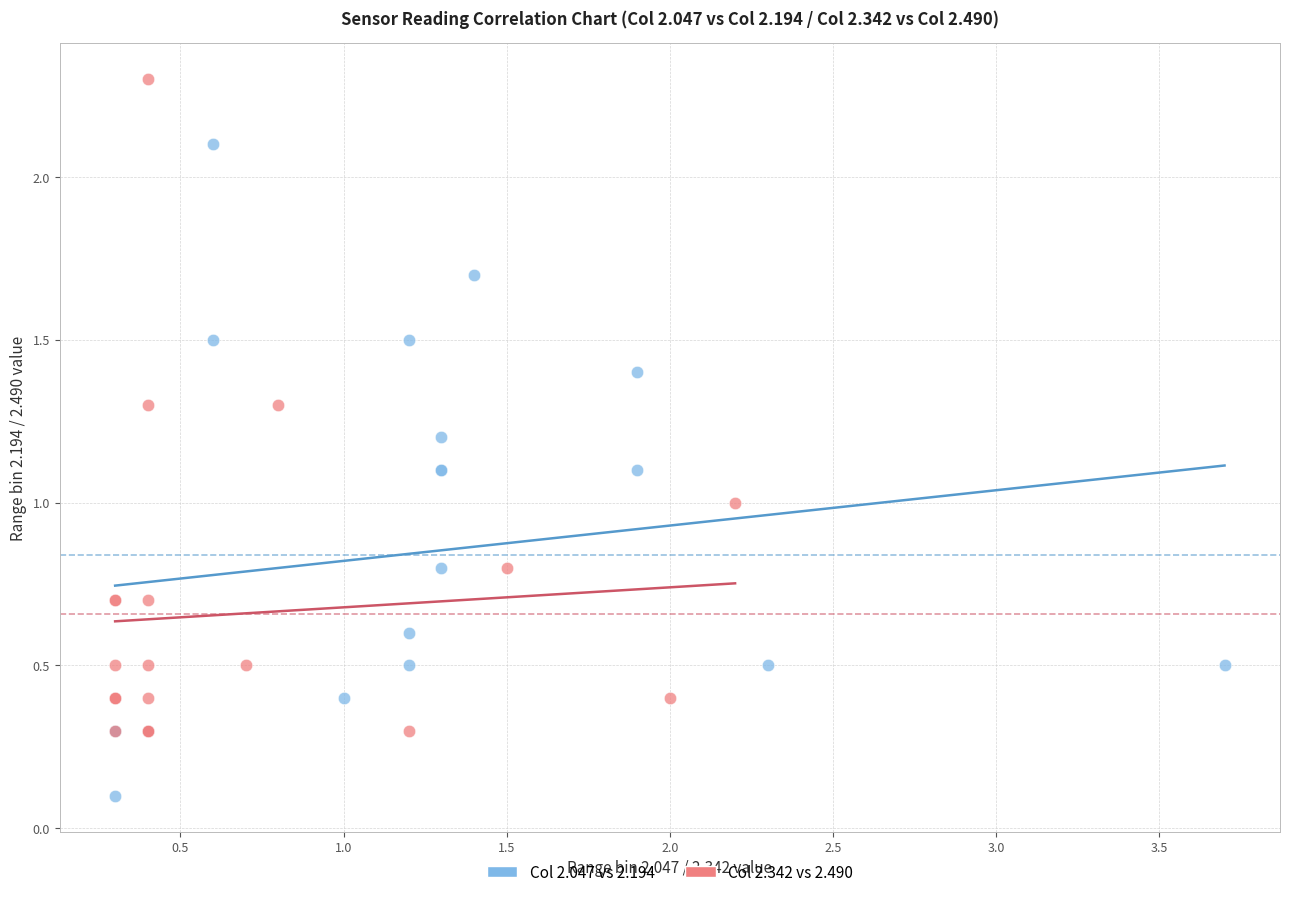

Which series reaches the minimum Y coordinate?

Col 2.047 vs 2.194